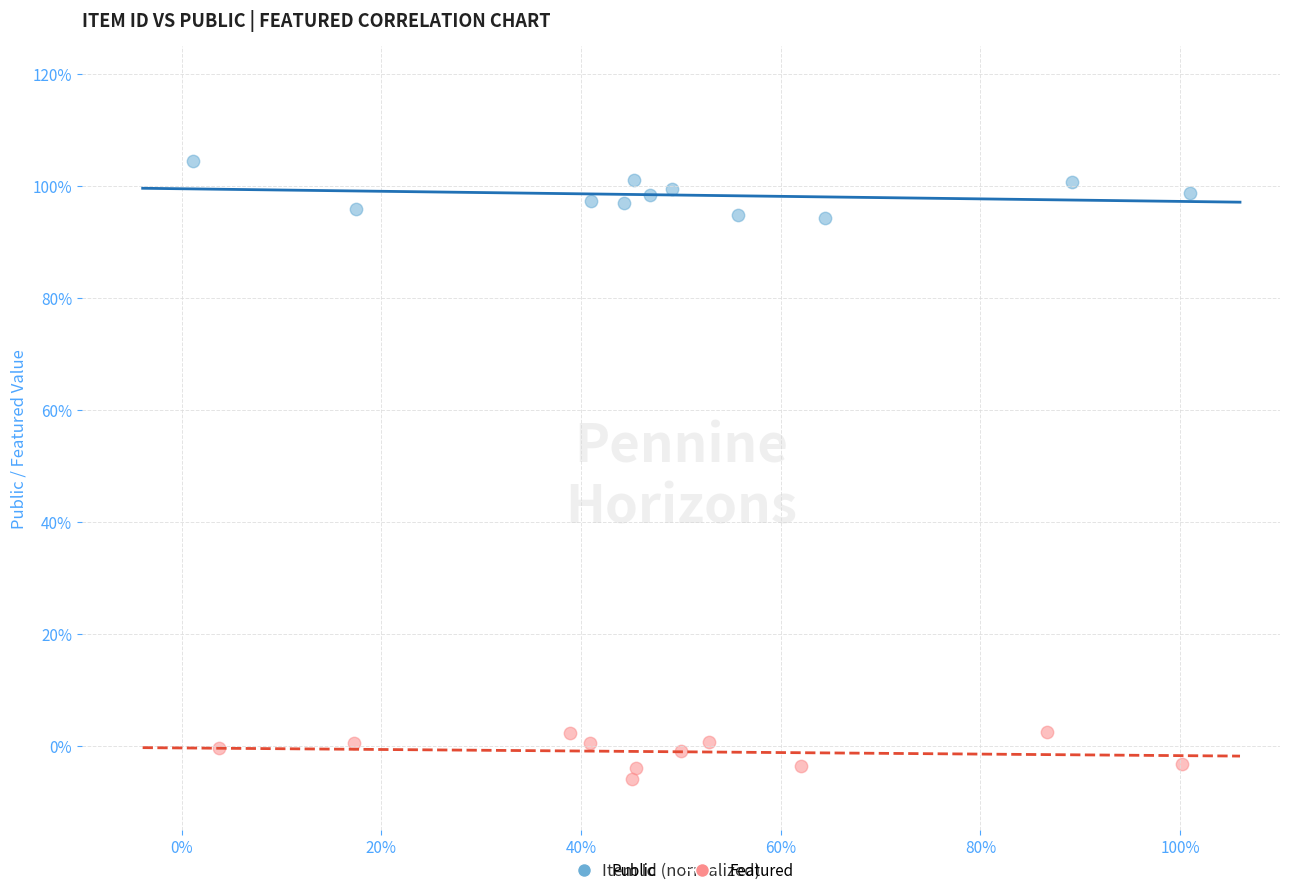

What are all the series names shown in the legend?

Public, Featured